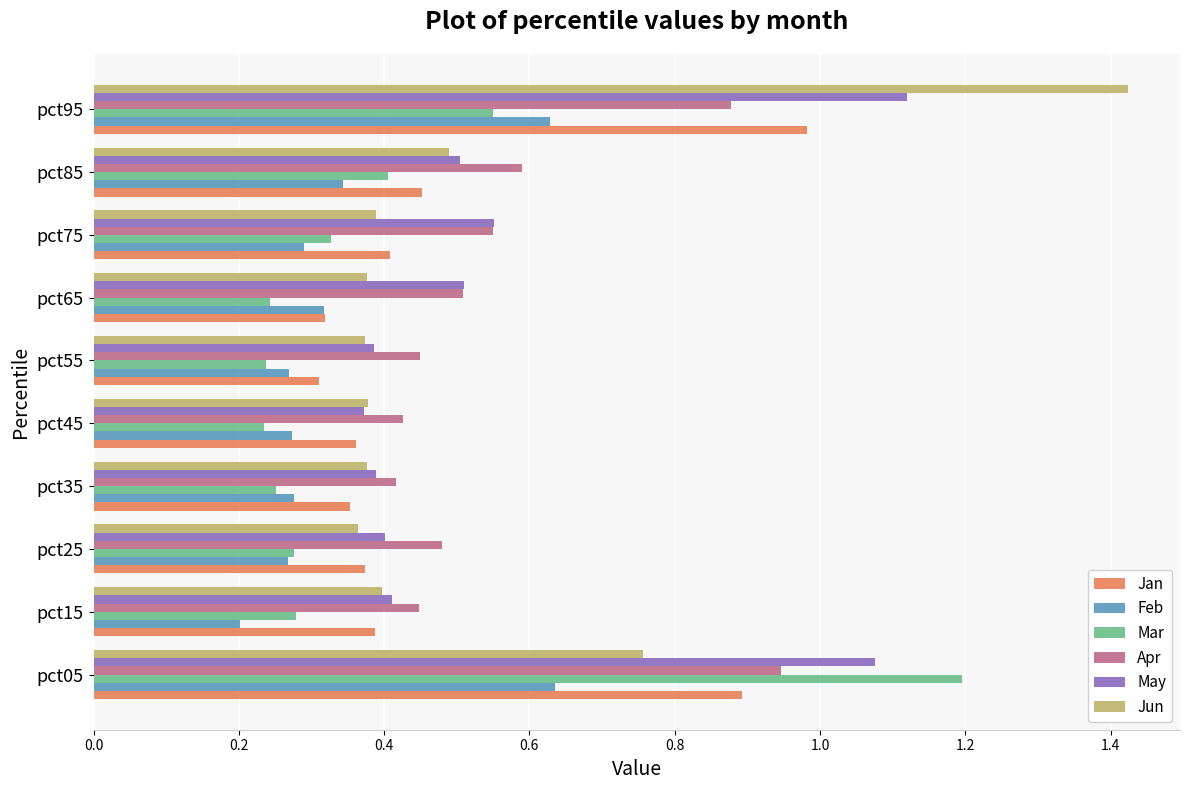

What is the sum of all Feb values?

3.5